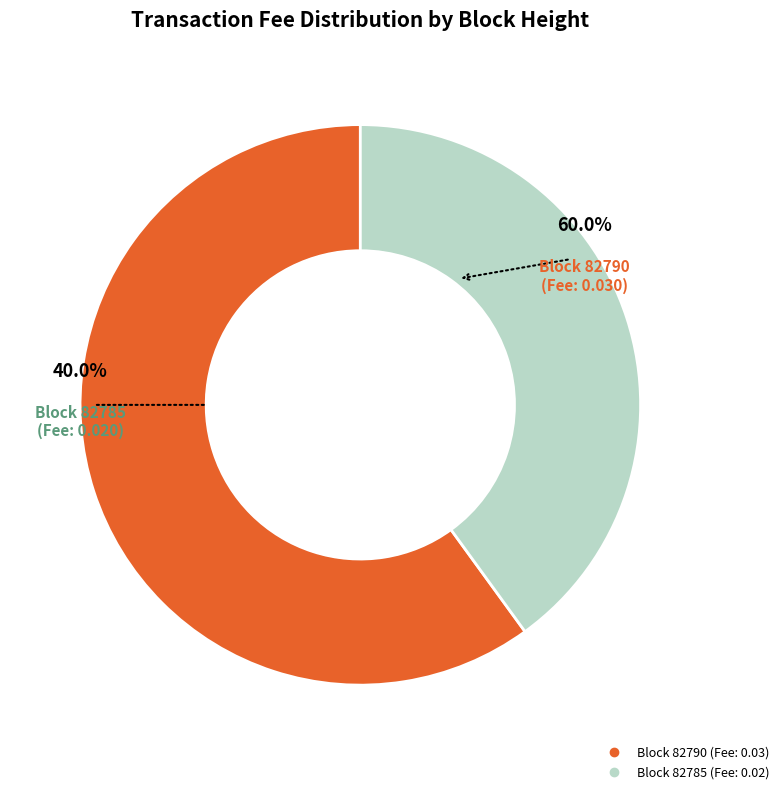

What is the largest slice in the pie chart?

82790